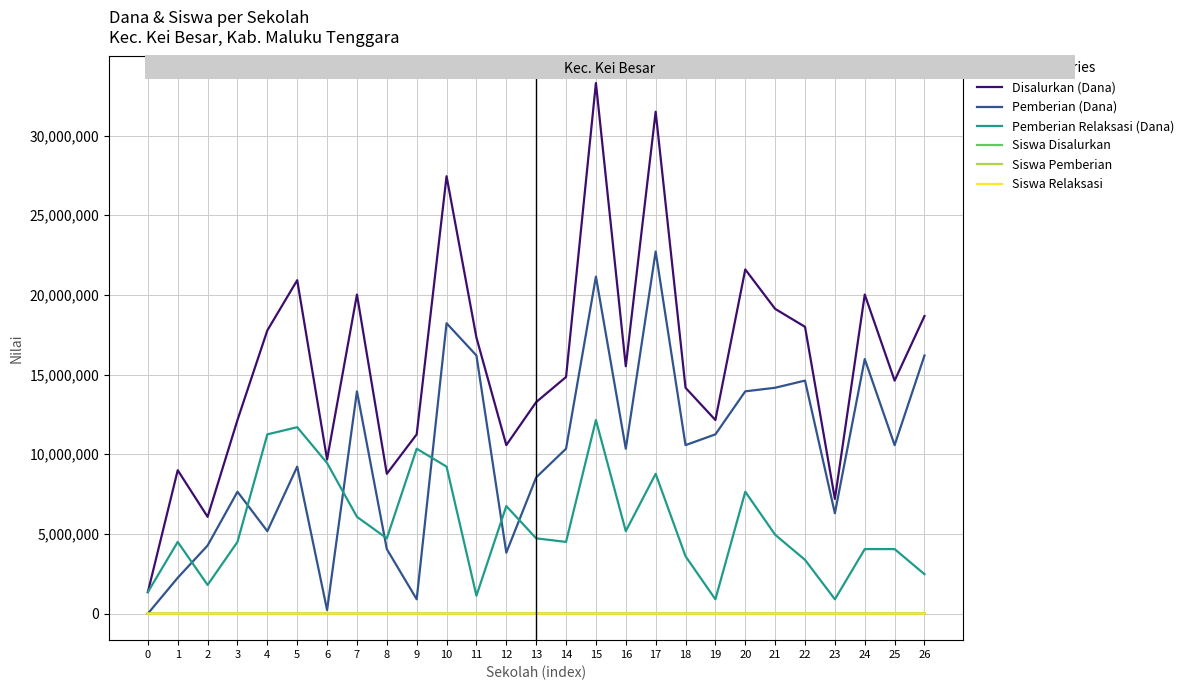

The value of Pemberian (Dana) at 15 is 10981363. True or false?

False